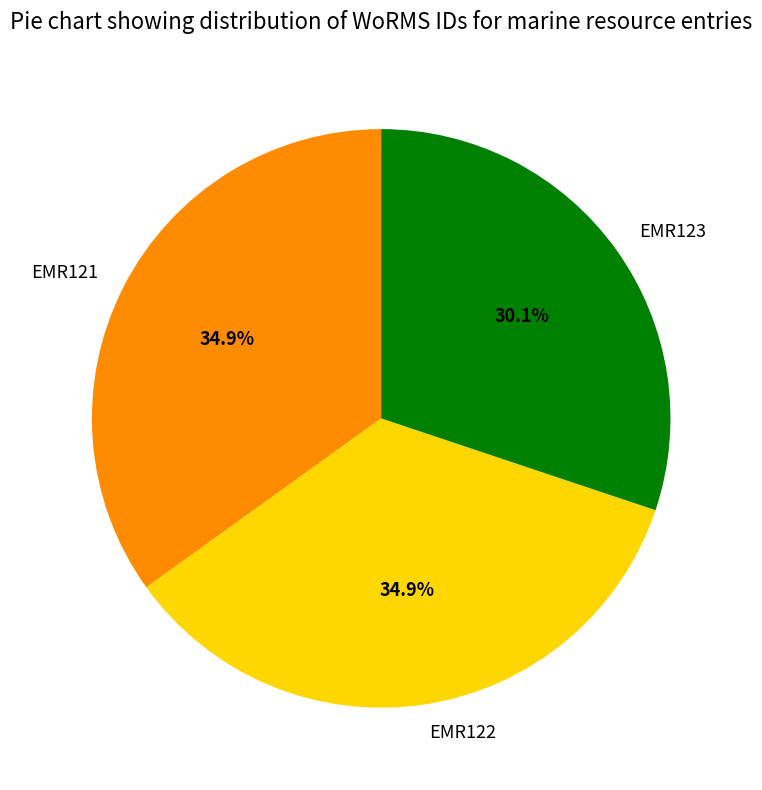

What percentage is the EMR122 slice, to the nearest percent?

35%